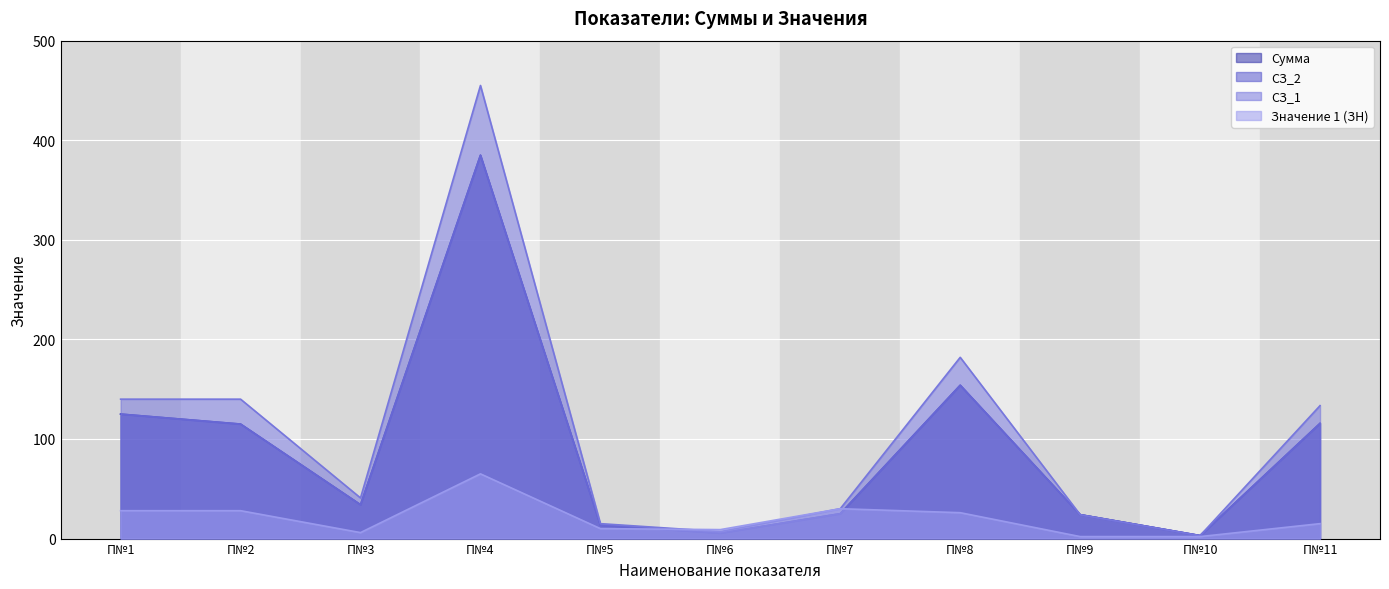

Which series has the largest total across all categories?

СЗ_1